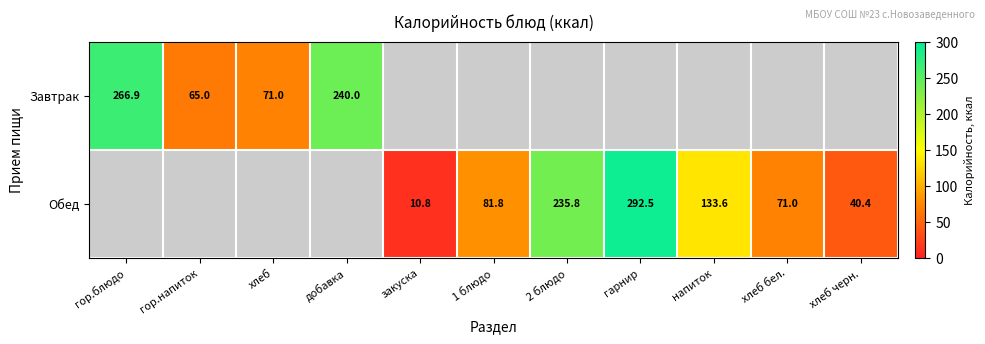

What is the difference between the Завтрак values at хлеб and добавка?

169.0